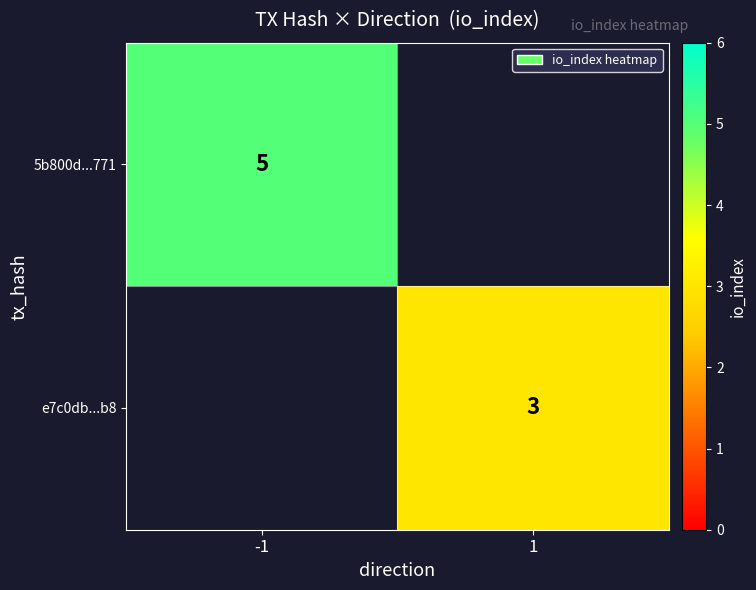

The value of 5b800d...771 at -1 is 5. True or false?

True